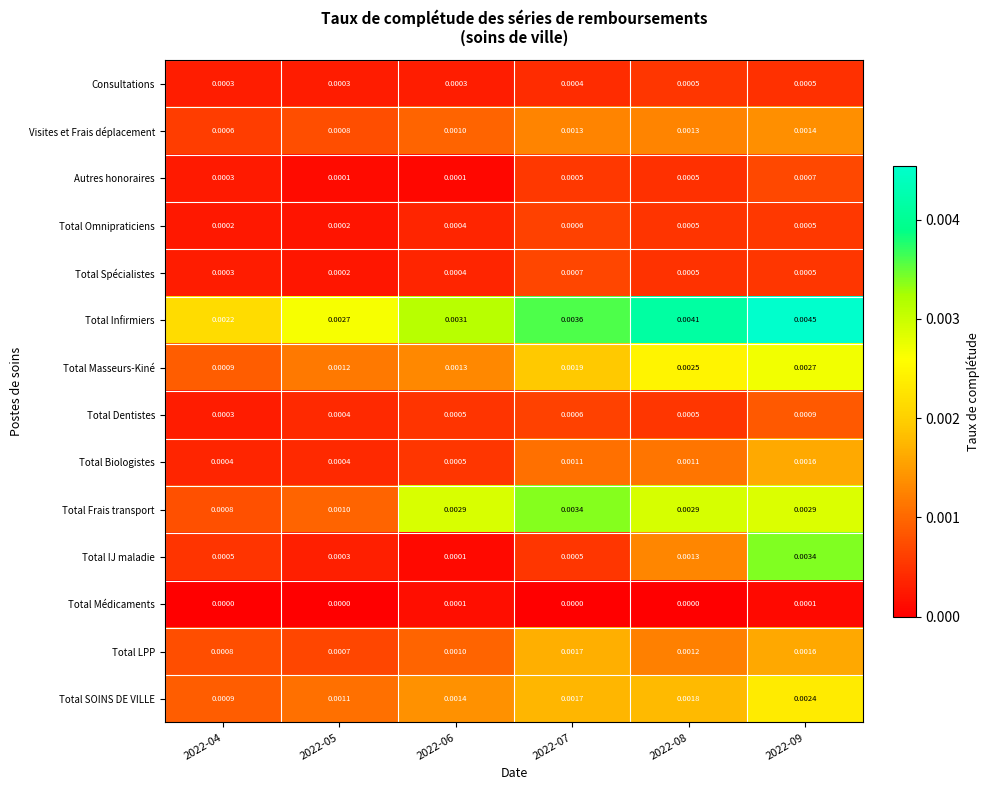

Which series has the largest total across all categories?

Total Infirmiers